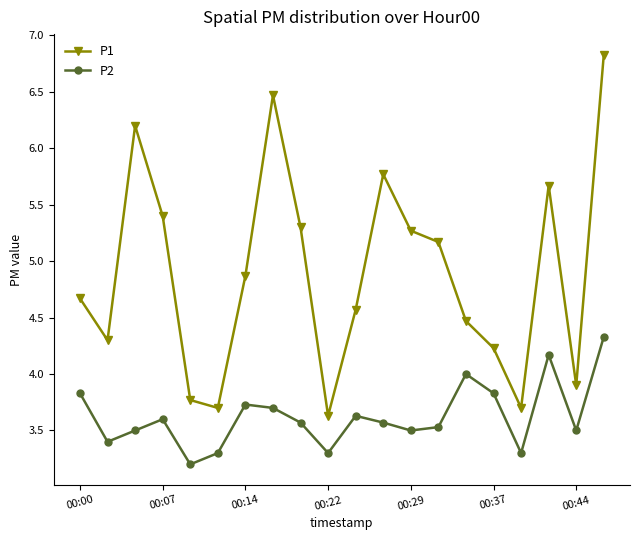

True or false: P2 and P1 cross at least once.

False